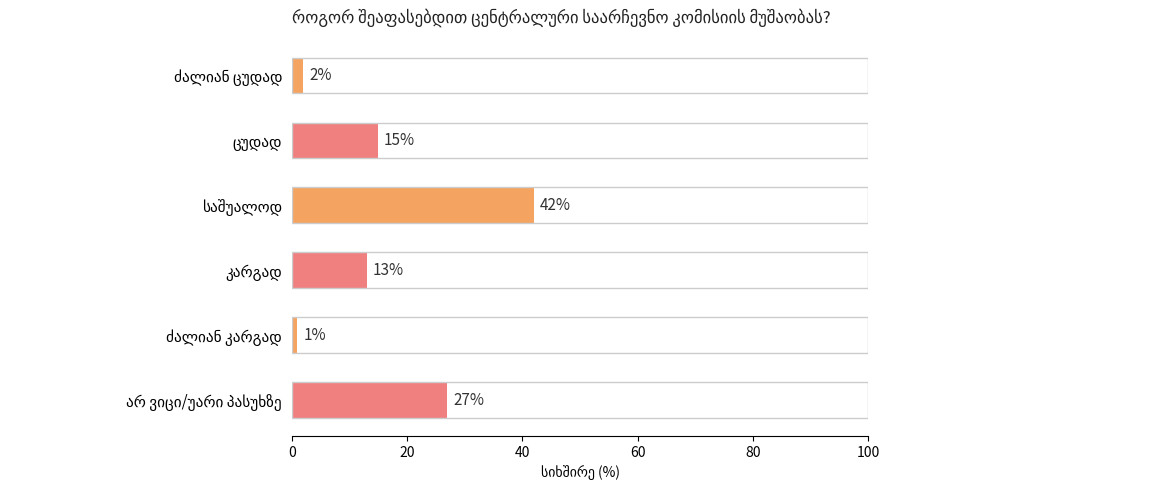

What is the value of the 6th bar from the top?

27